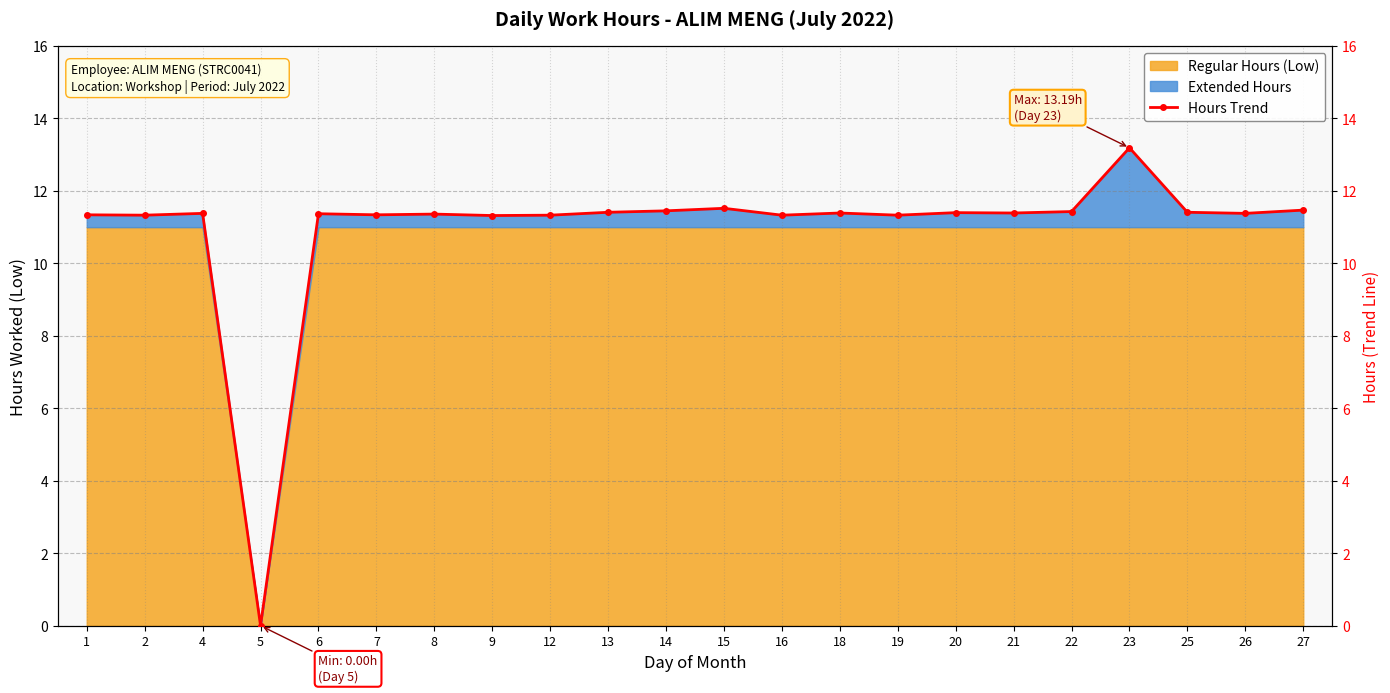

Where is the data nearest to the value 6?

9